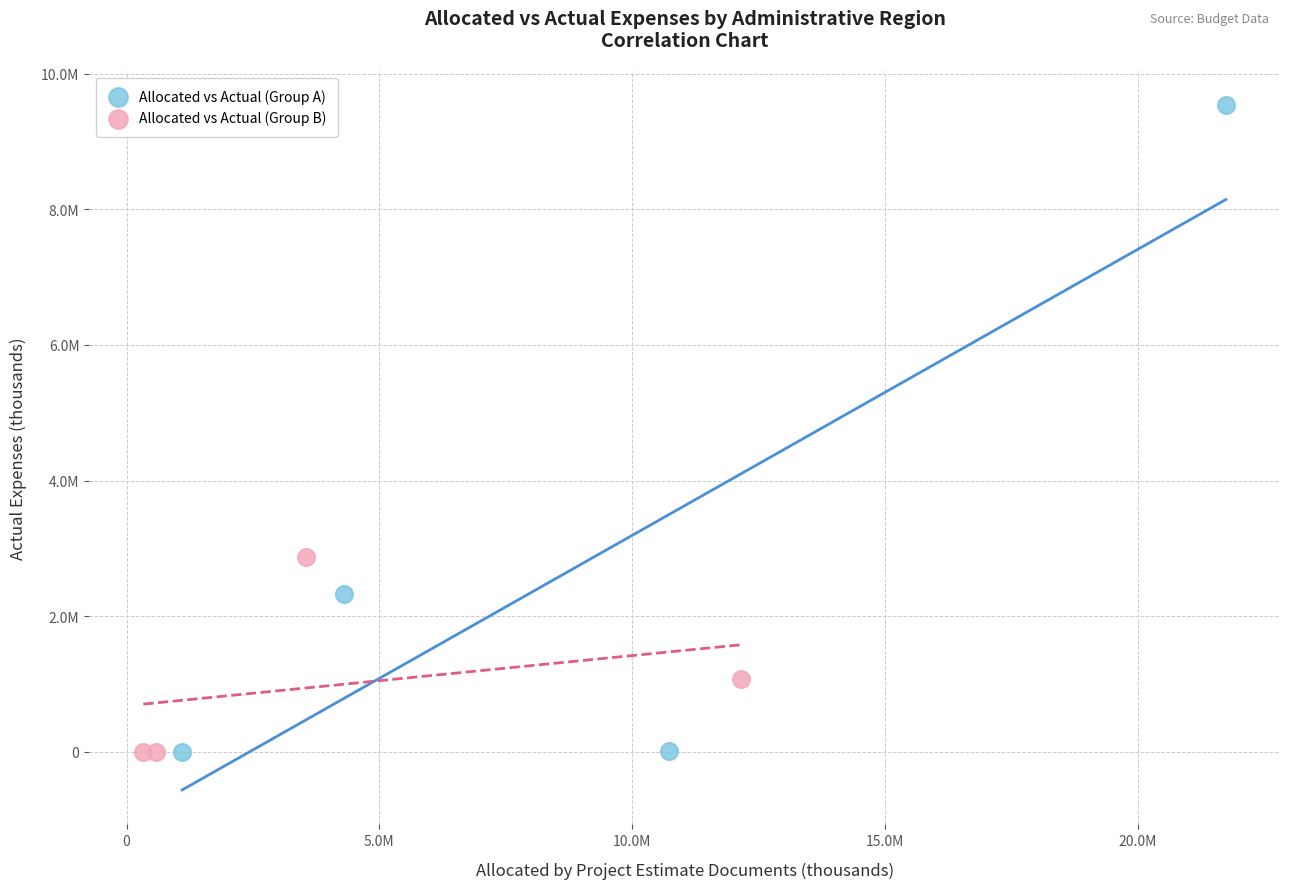

What are all the series names shown in the legend?

Allocated vs Actual (Group A), Allocated vs Actual (Group B)